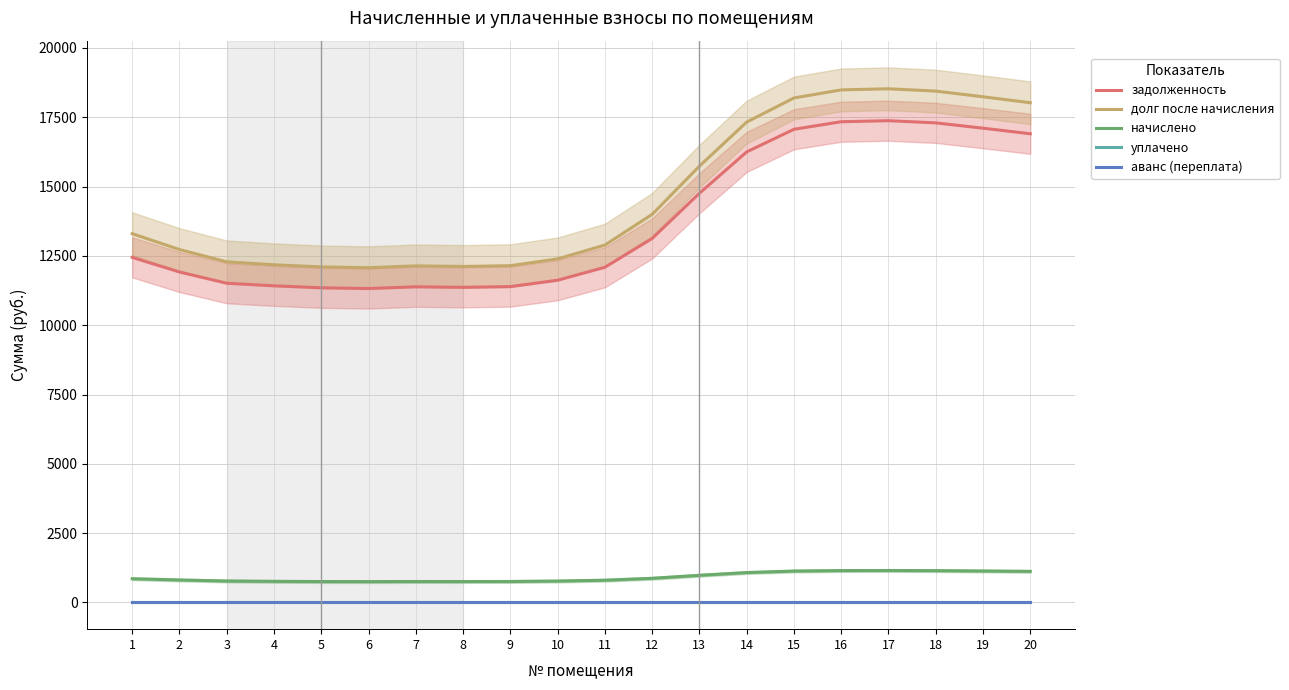

Which series has the largest range (max minus min)?

долг после начисления